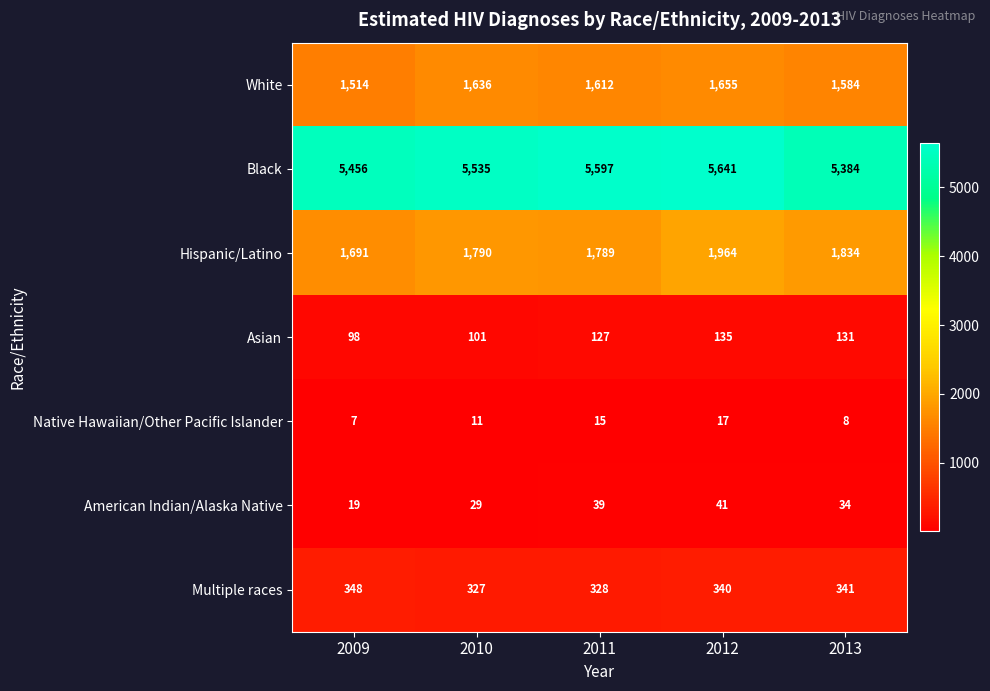

Which series has the largest range (max minus min)?

Hispanic/Latino